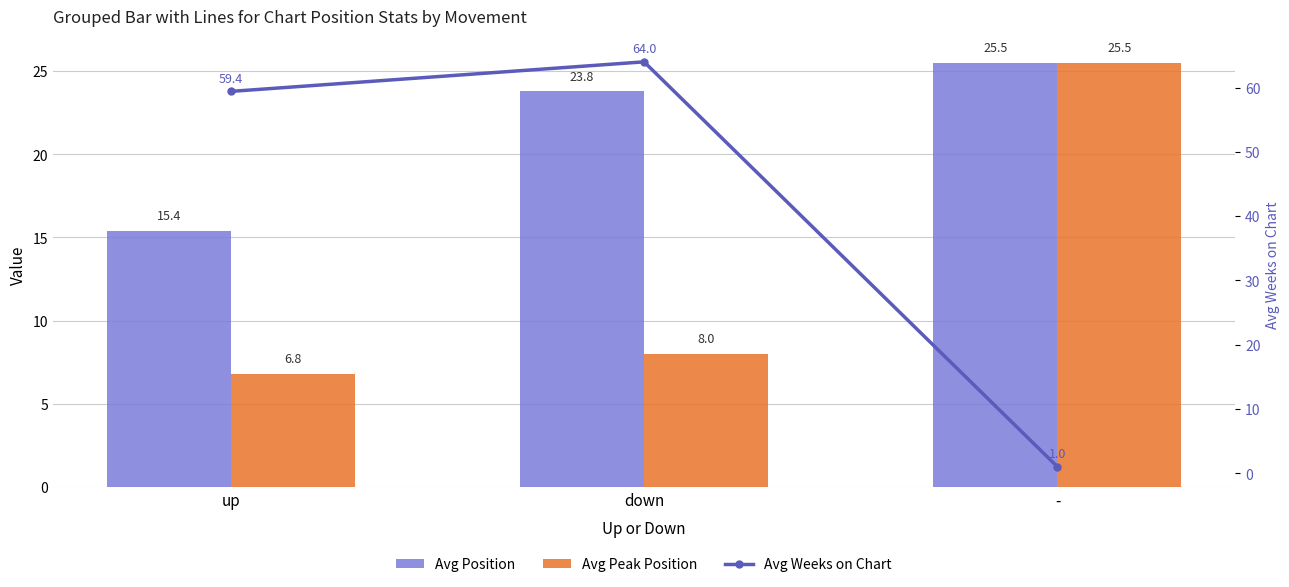

Between - and down, which is larger?

-